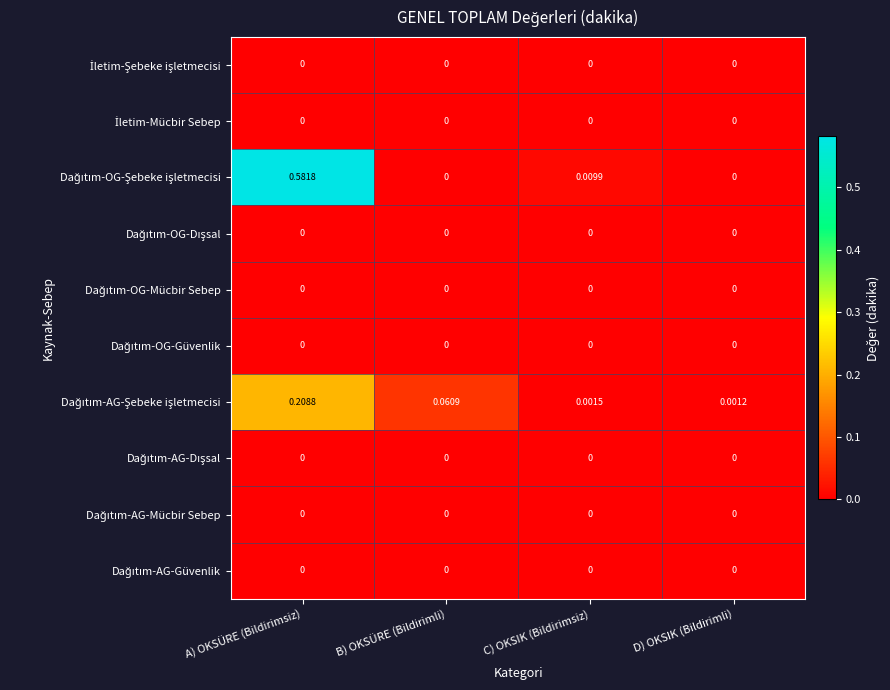

At which category does the chart reach its peak across all series?

A) OKSÜRE (Bildirimsiz)